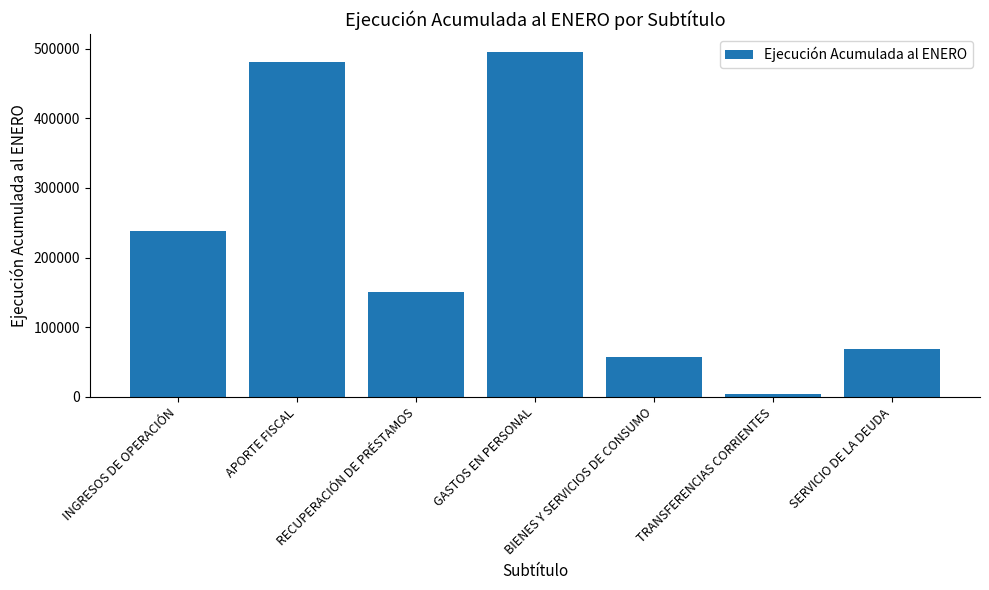

Are the bars grouped side by side (vs. stacked)?

No